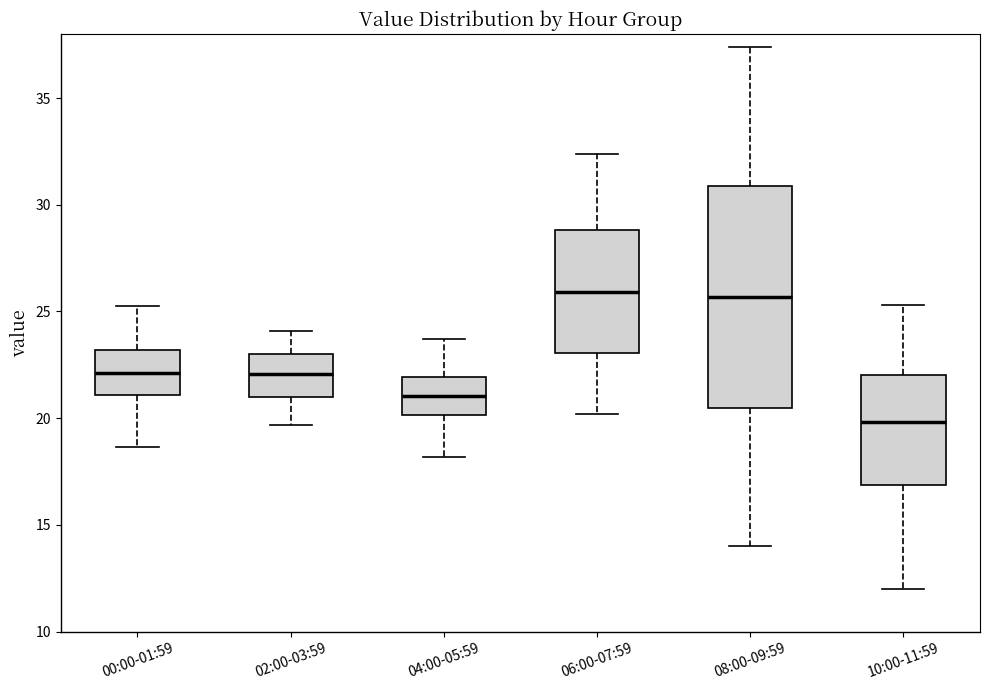

Which box's median line is the lowest?

10:00-11:59